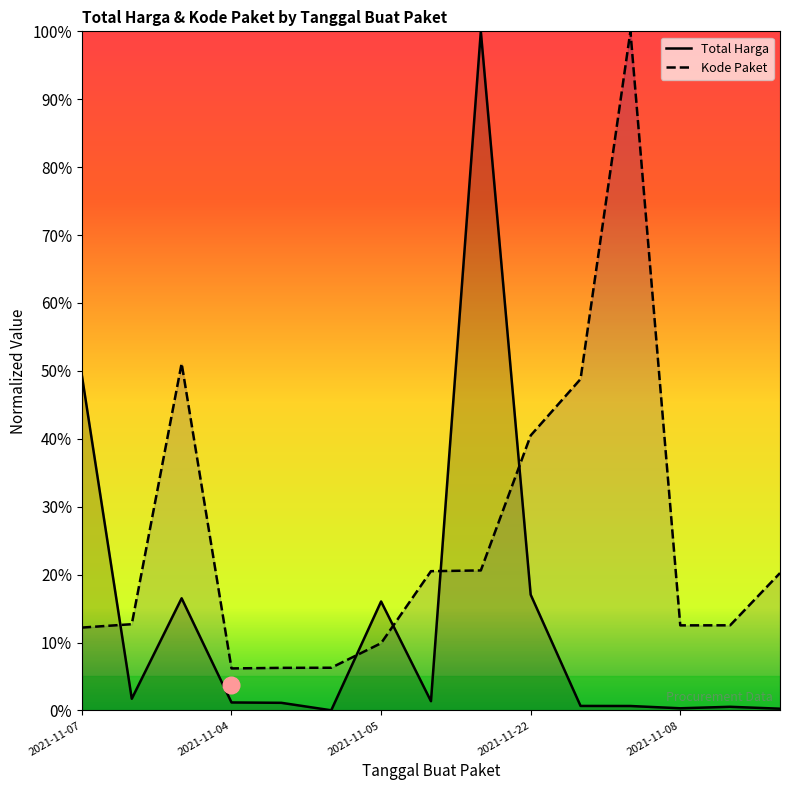

How many data points does each series have?

15